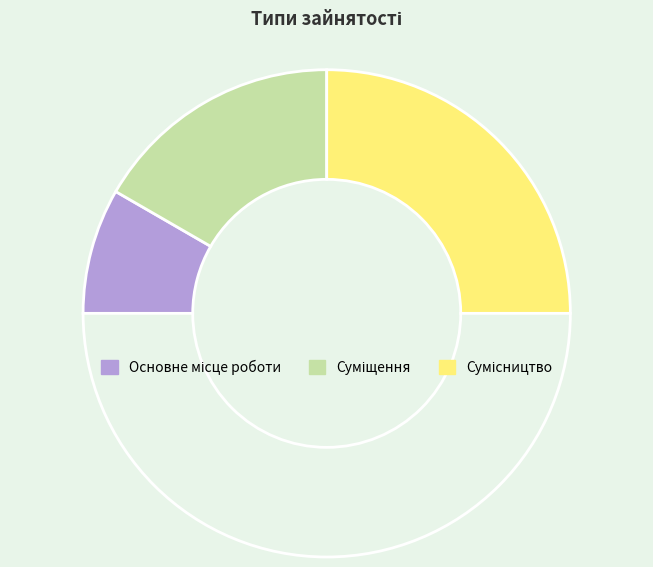

Is there any slice that represents more than half of the pie?

No